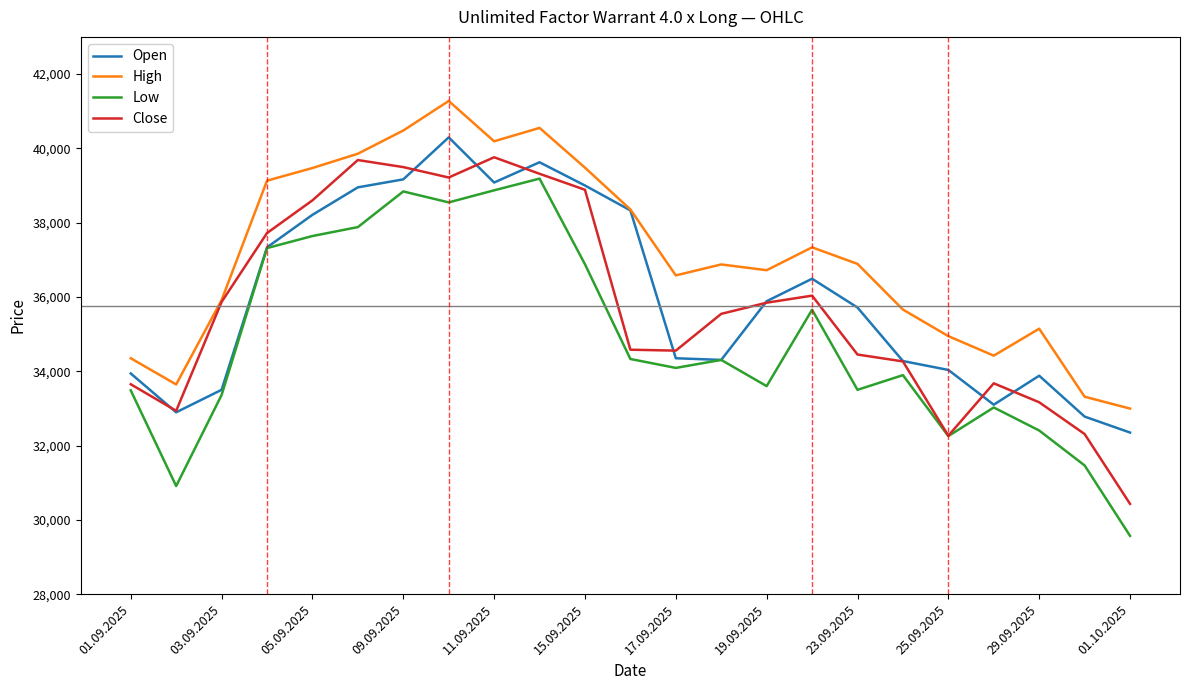

What is the minimum value shown in the chart?

29570